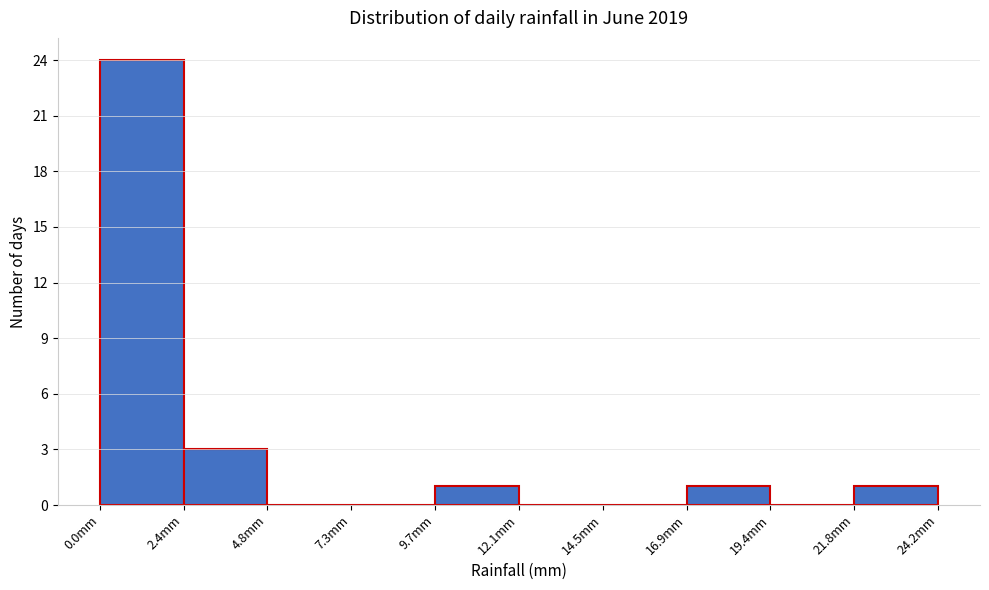

Reading left to right, transcribe this chart: for each bar, give the range it covers on the x-axis and its height. Neither the bar edges nor the heights are printed on the chart, so give them approximately, as read against the axes.

0.0 to 2.5: 24
2.5 to 5.0: 3
5.0 to 7.5: 0
7.5 to 9.5: 0
9.5 to 12.0: 1
12.0 to 14.5: 0
14.5 to 17.0: 0
17.0 to 19.5: 1
19.5 to 22.0: 0
22.0 to 24.0: 1